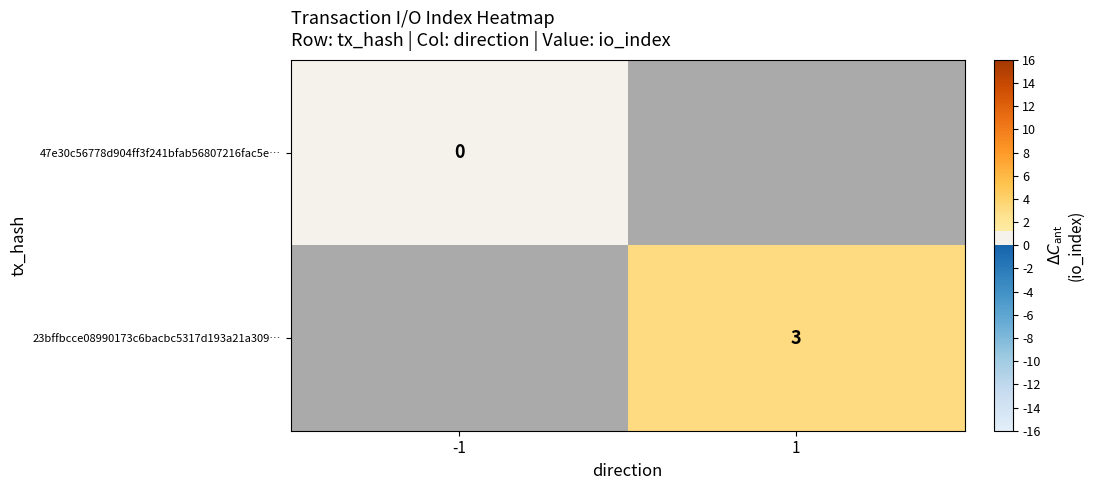

The value of 23bffbcce08990173c6bacbc5317d193a21a309… at 1 is 5. True or false?

False